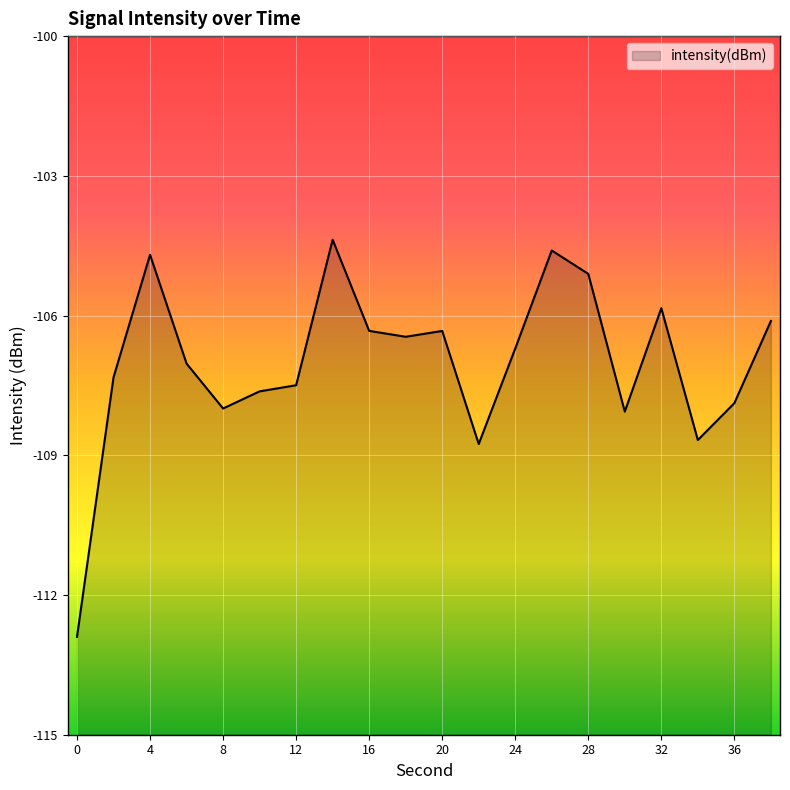

What is the value of the 18th point from the left?

-108.7